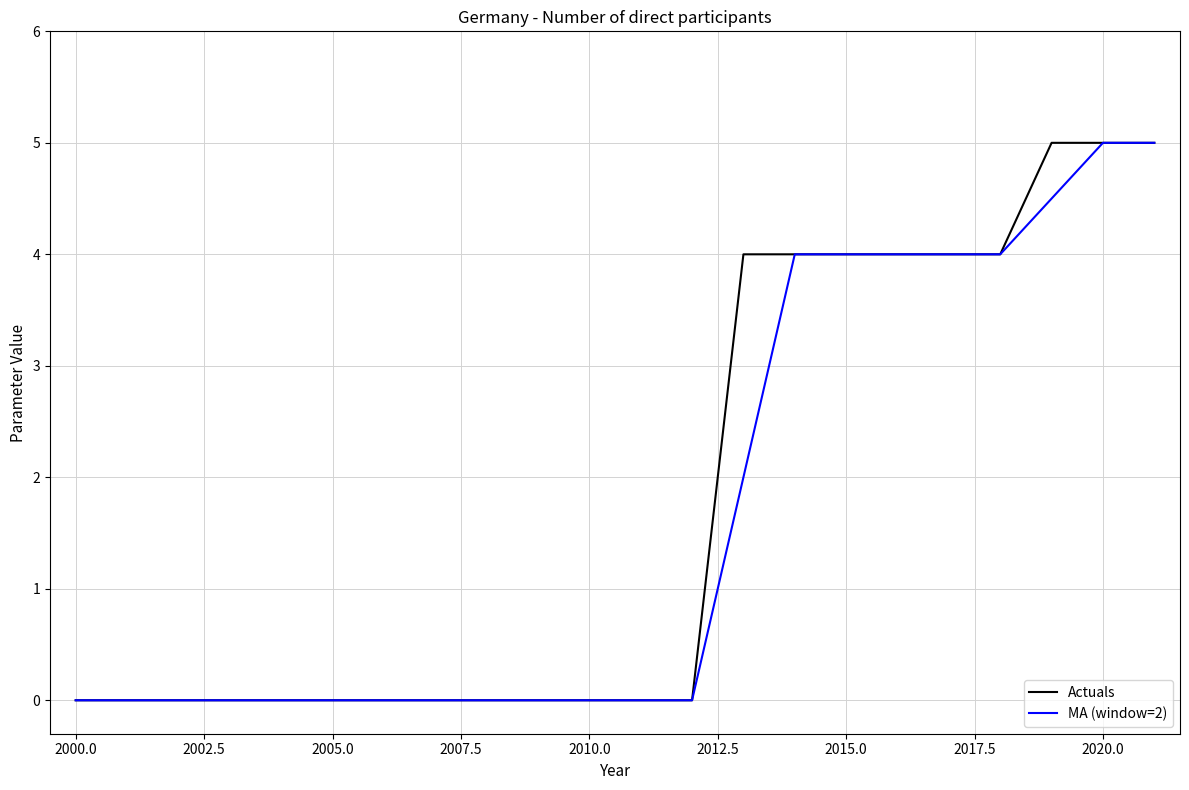

What is the maximum value for Actuals?

5.0